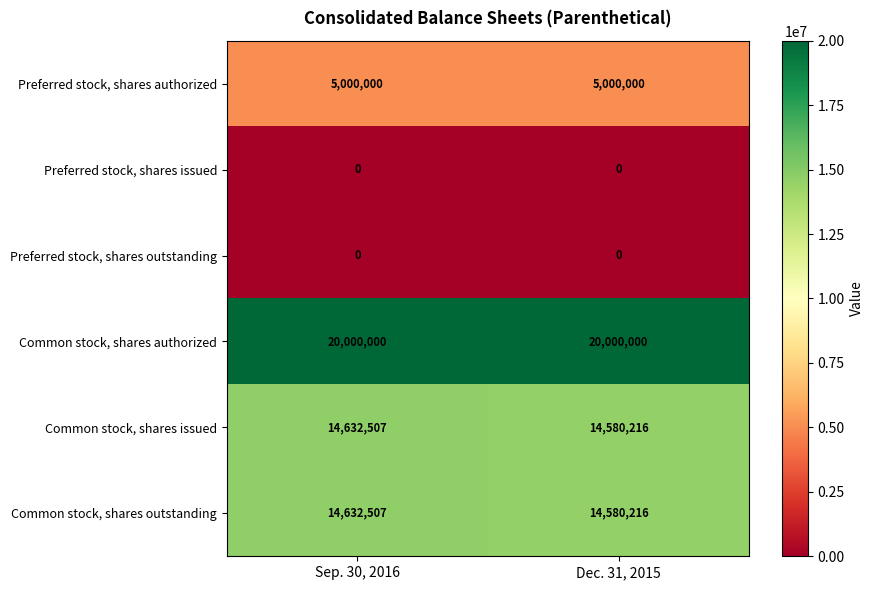

What is the difference between the maximum and minimum values in the Common stock, shares outstanding series?

52291